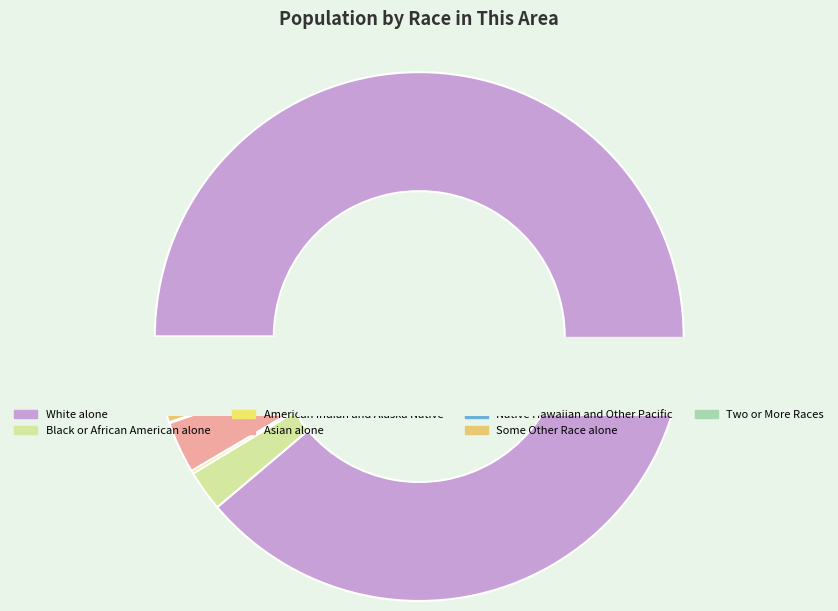

How many segments does this pie chart have?

7